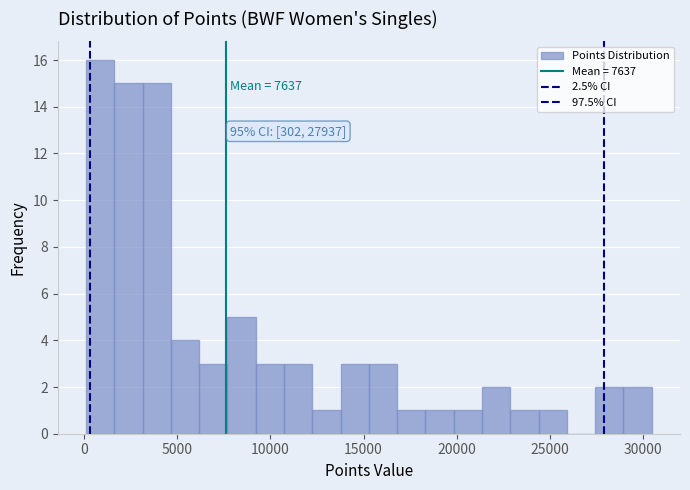

Around what value on the x-axis is the tallest bar? Give the approximate position of its centre, as read against the axis.

1000